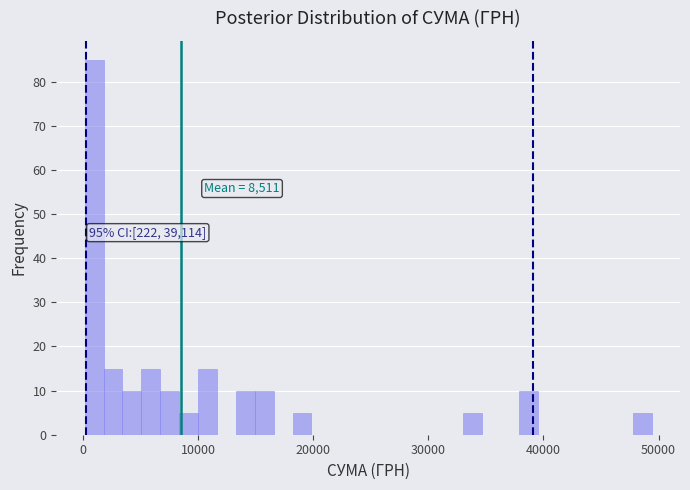

Around what value on the x-axis is the tallest bar? Give the approximate position of its centre, as read against the axis.

1000